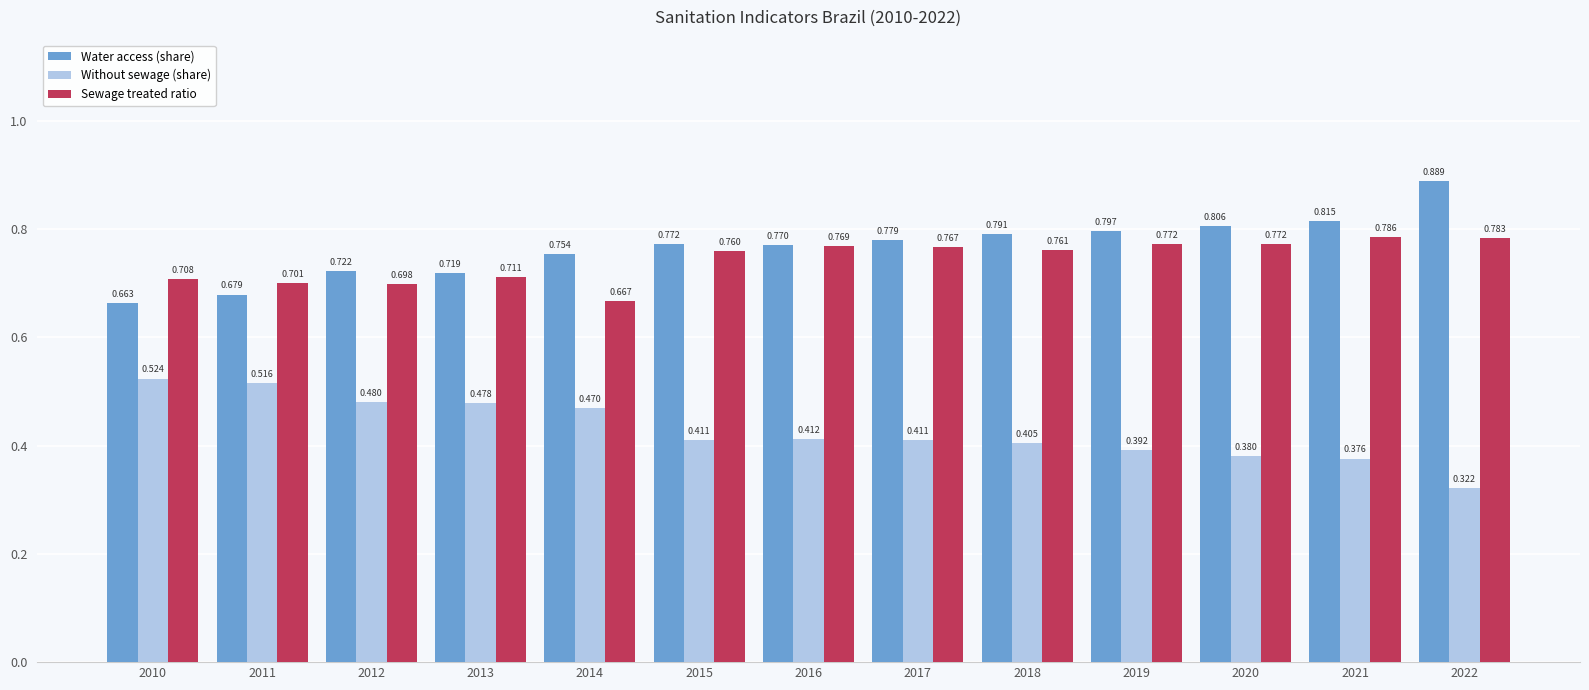

What is the difference between the highest and lowest values at 2011?

0.2